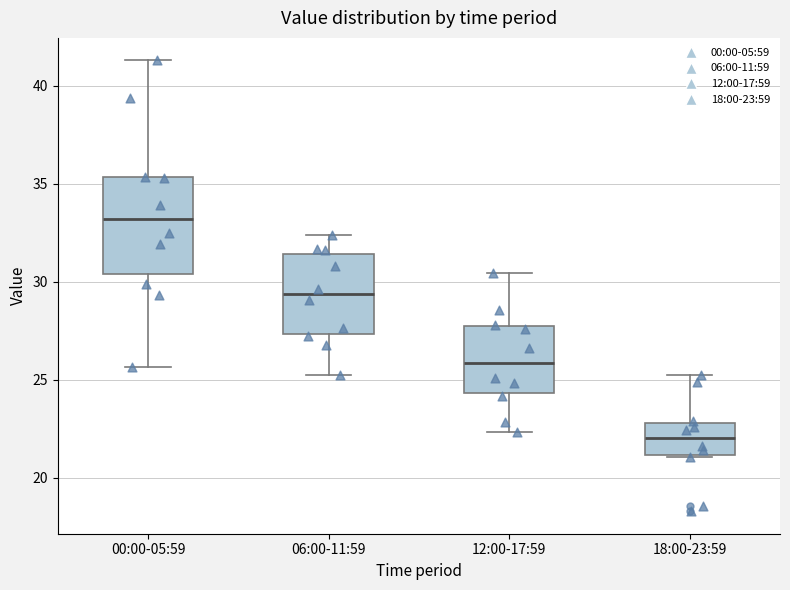

Which box is the tallest, from its lower edge to its upper edge?

00:00-05:59